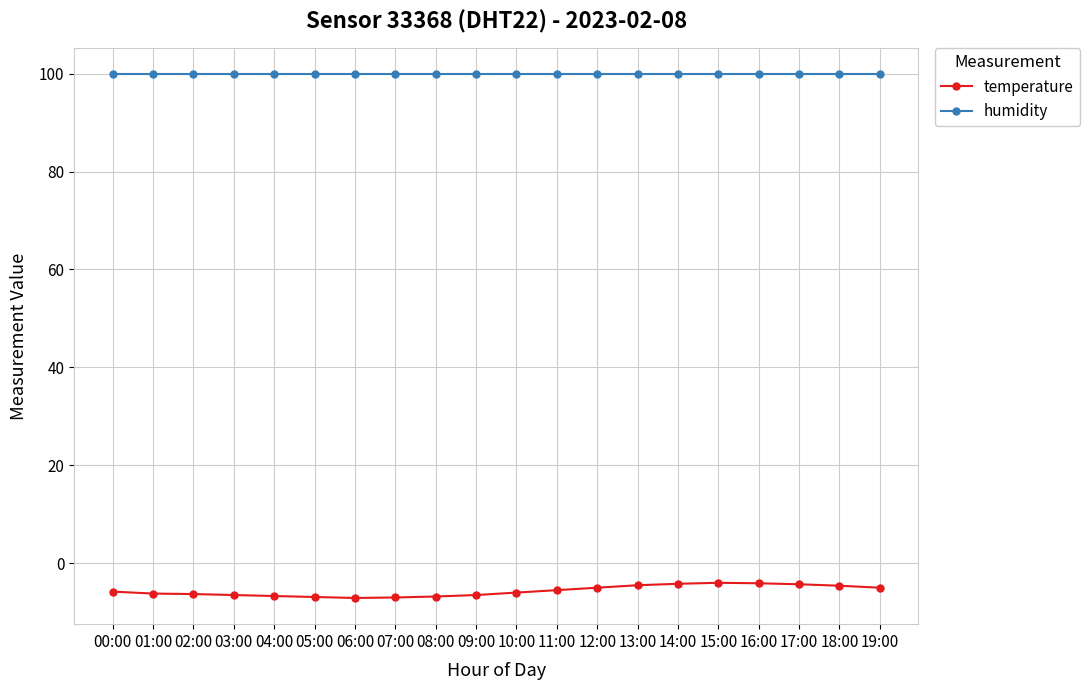

What is the maximum value for temperature?

-4.0